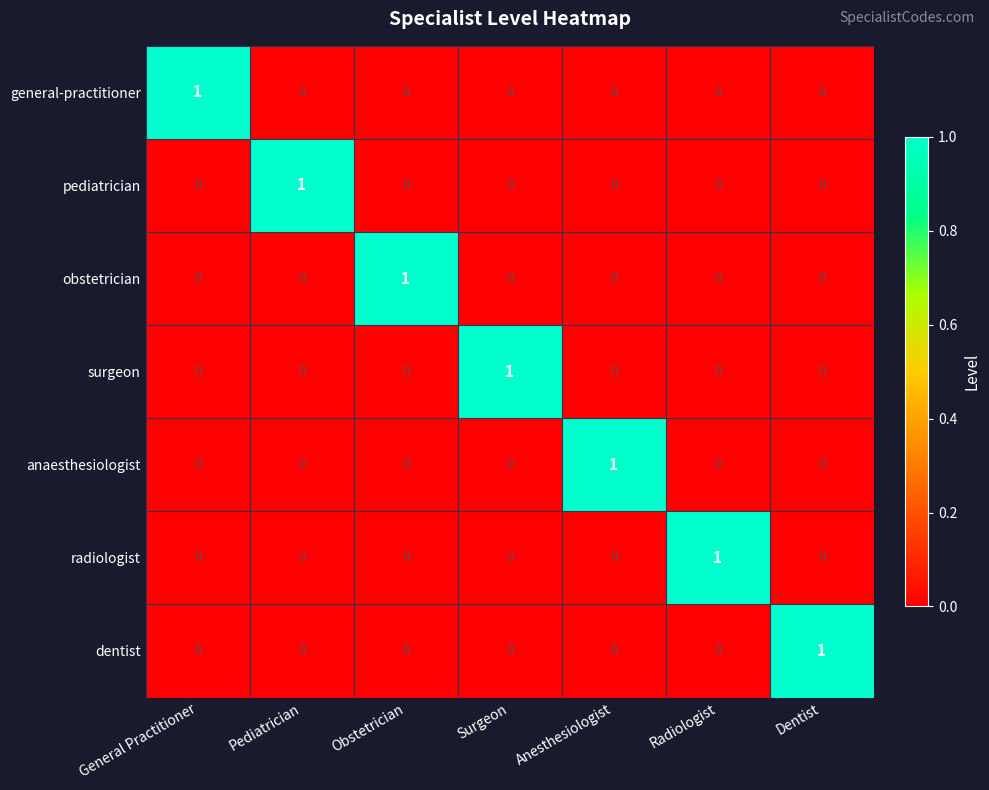

At how many categories does at least one series exceed 0?

7